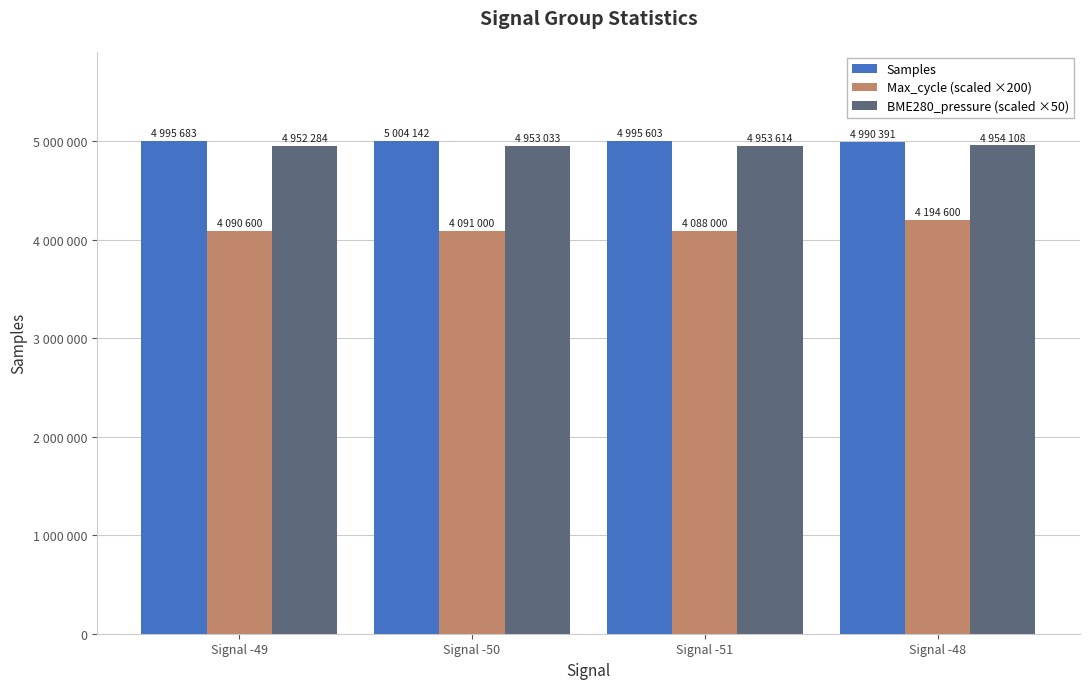

At which label does Max_cycle (scaled ×200) reach its peak?

Signal -48